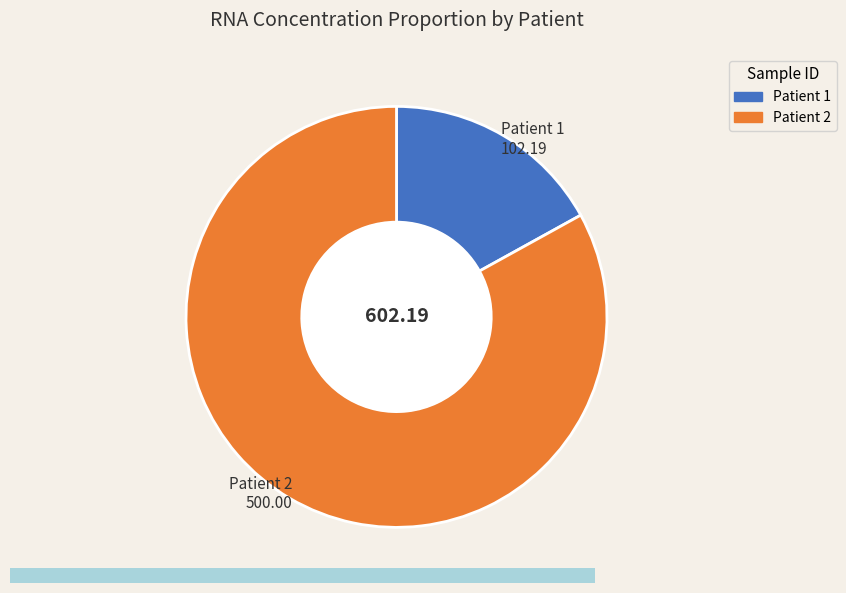

Combined, do Patient 2 and Patient 1 account for over 50%?

Yes